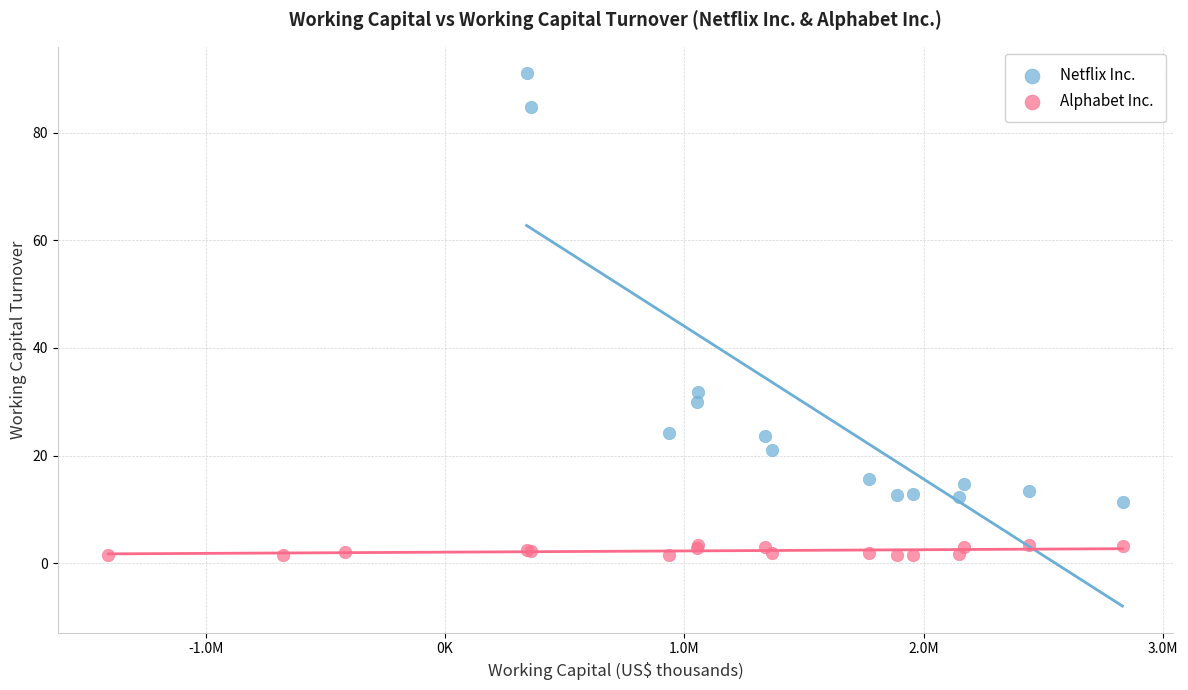

Which series reaches the minimum Y coordinate?

Alphabet Inc.